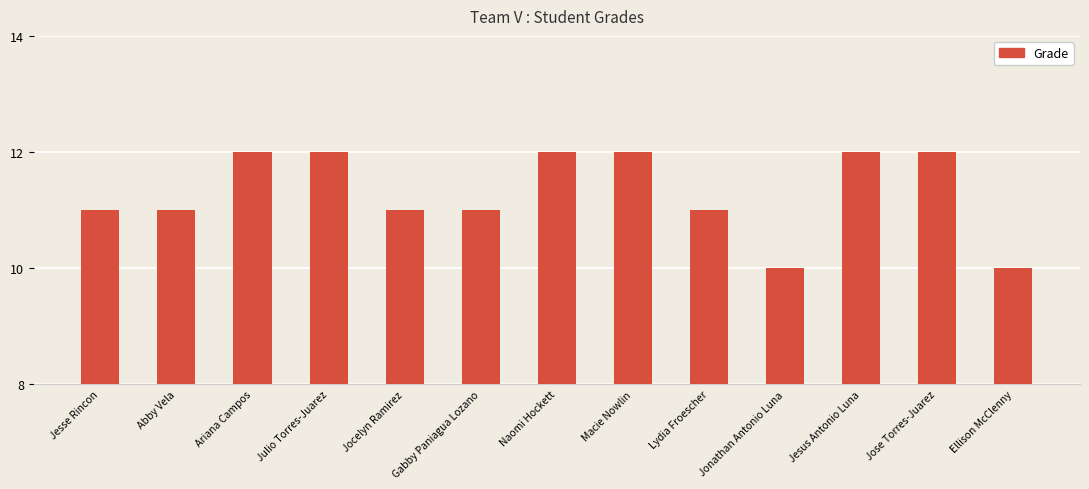

What is the difference between the values at Lydia Froescher and Naomi Hockett?

1